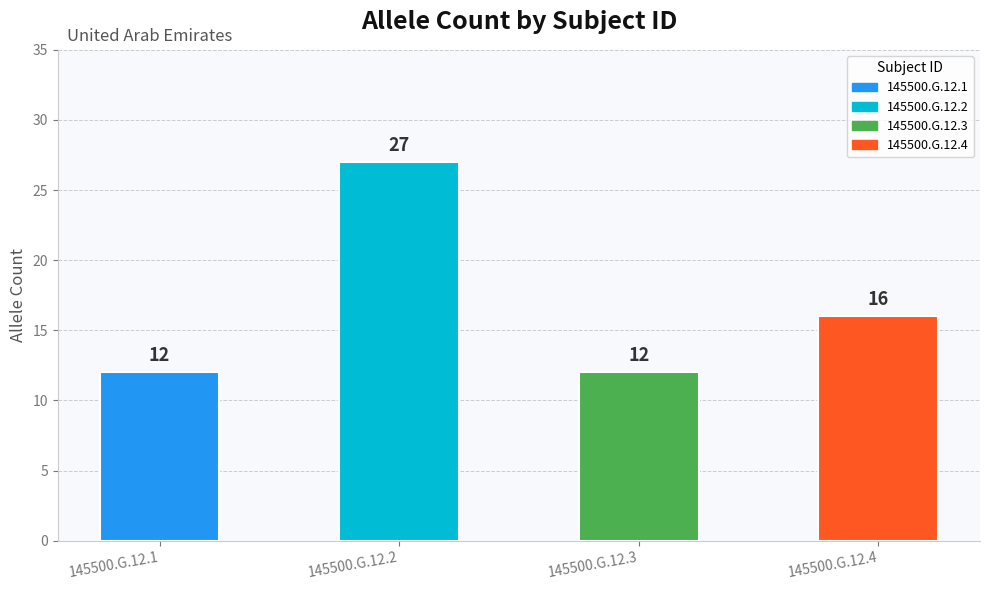

Is it true that the value at 145500.G.12.1 is 12?

True